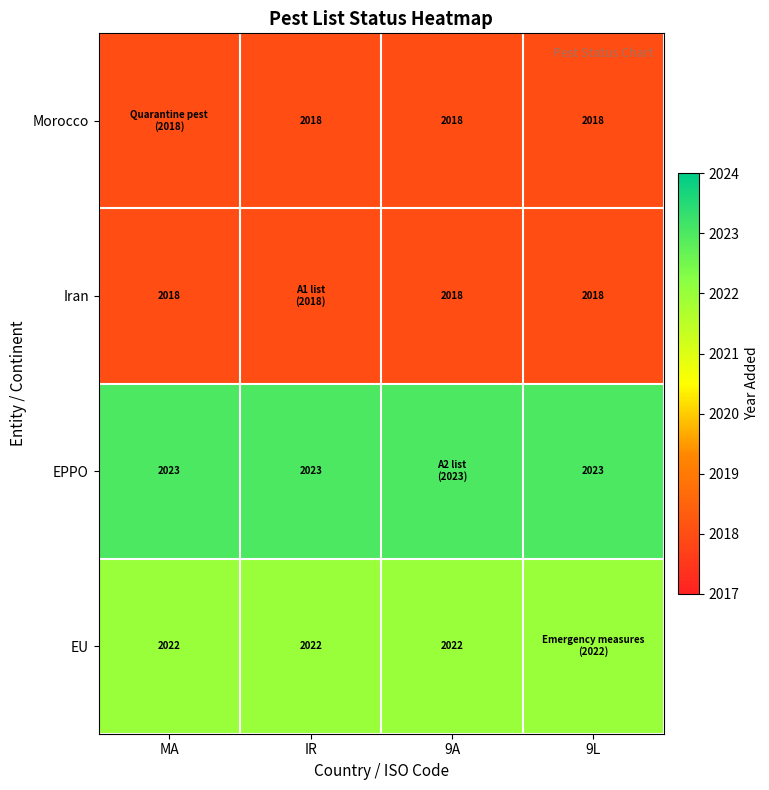

At how many categories does at least one series exceed 2018?

4